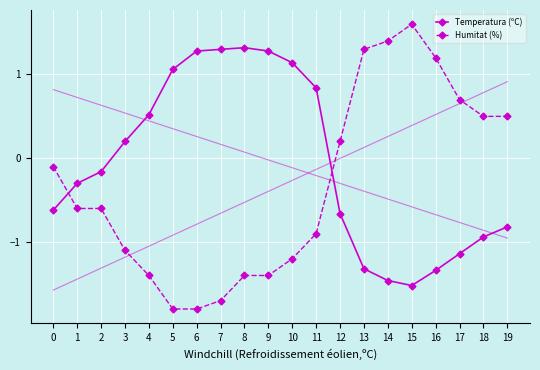

Is this an area chart (filled region under the line)?

No